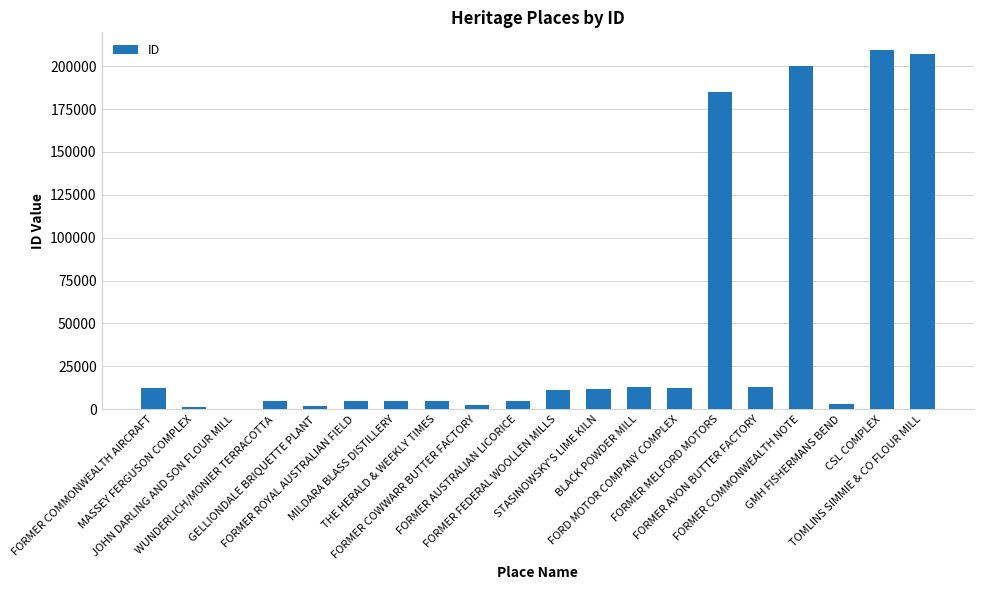

Are the bars grouped side by side (vs. stacked)?

No